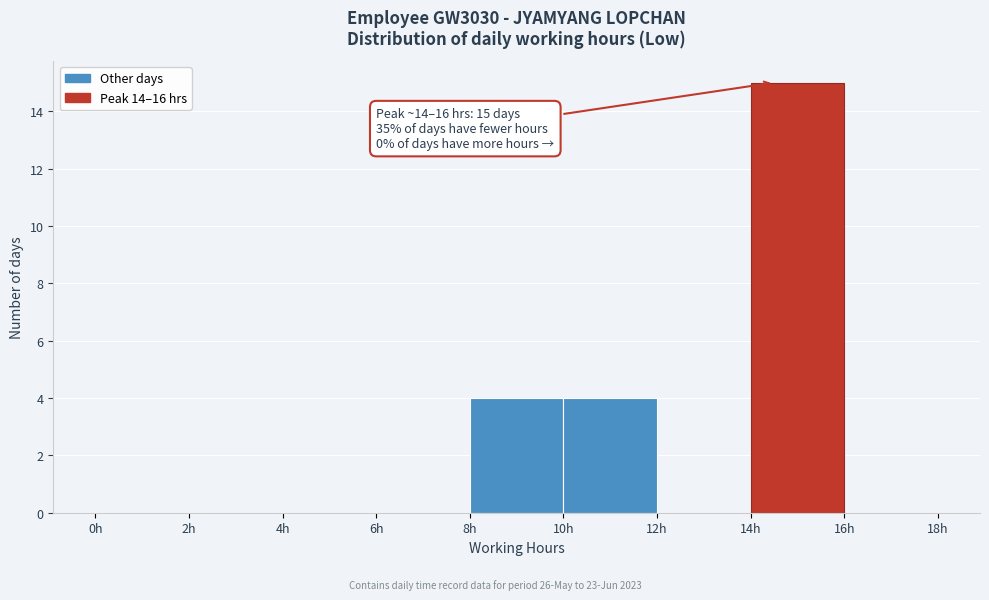

Over which range of the x-axis is the bar tallest?

14 to 16